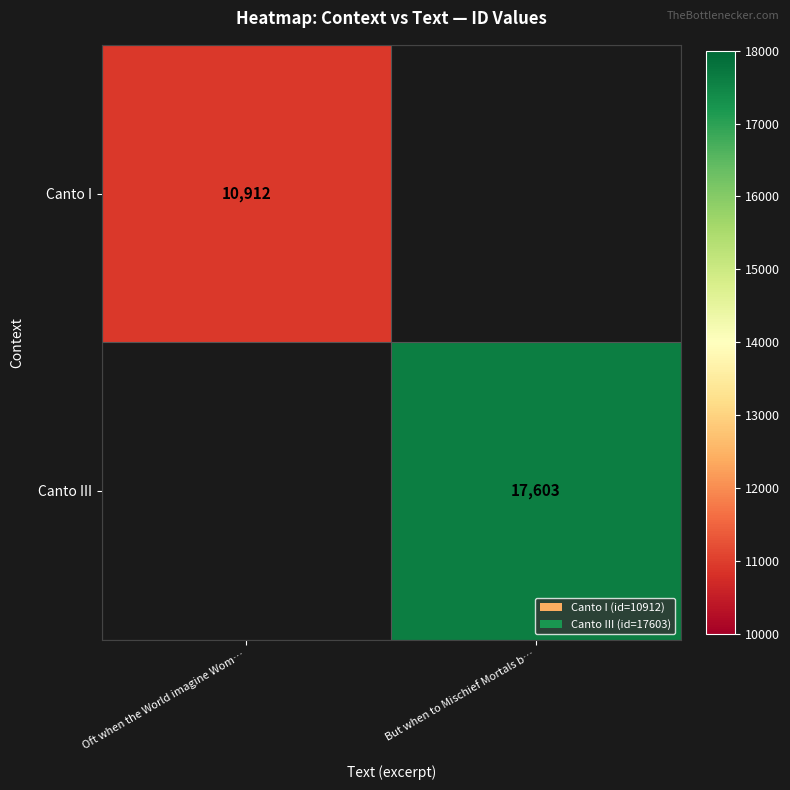

Is the value of Canto III at But when to Mischief Mortals b… greater than the value of Canto I at Oft when the World imagine Wom…?

Yes